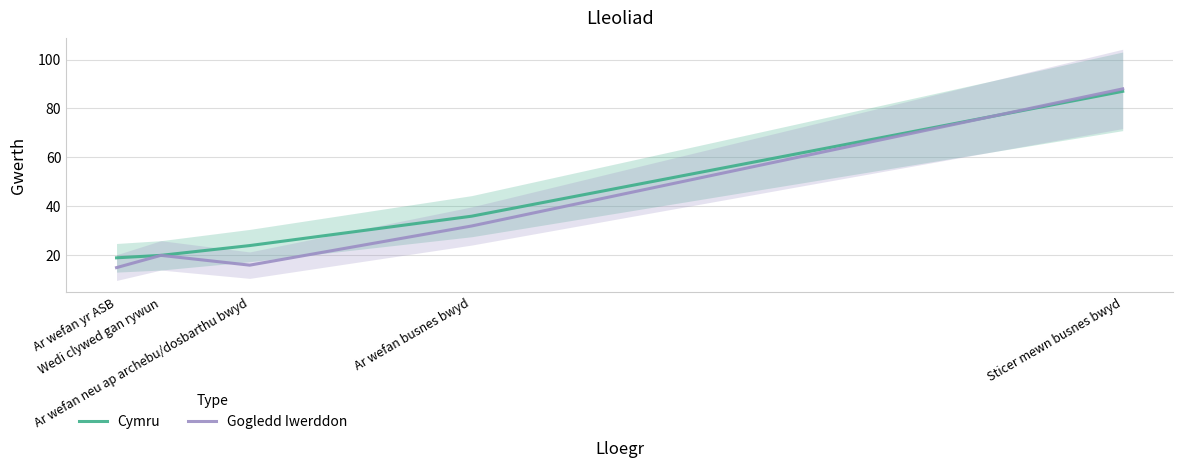

How many data points in Gogledd Iwerddon are above 20?

2